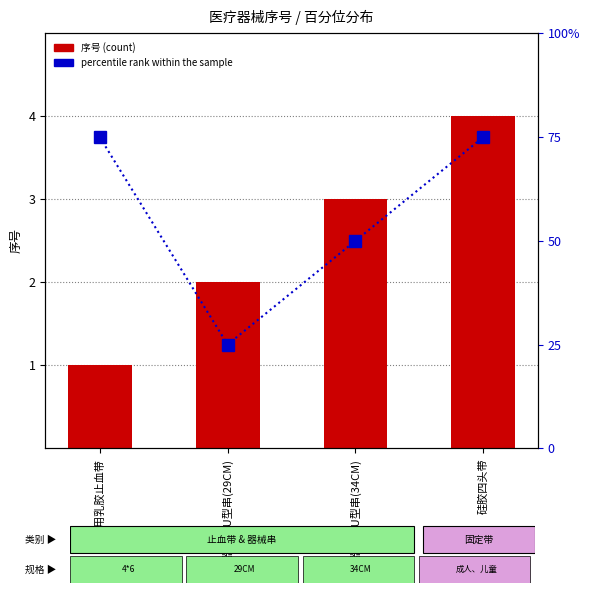

Which has a higher value, 医用器械串U型串(29CM) or 医用乳胶止血带?

医用器械串U型串(29CM)